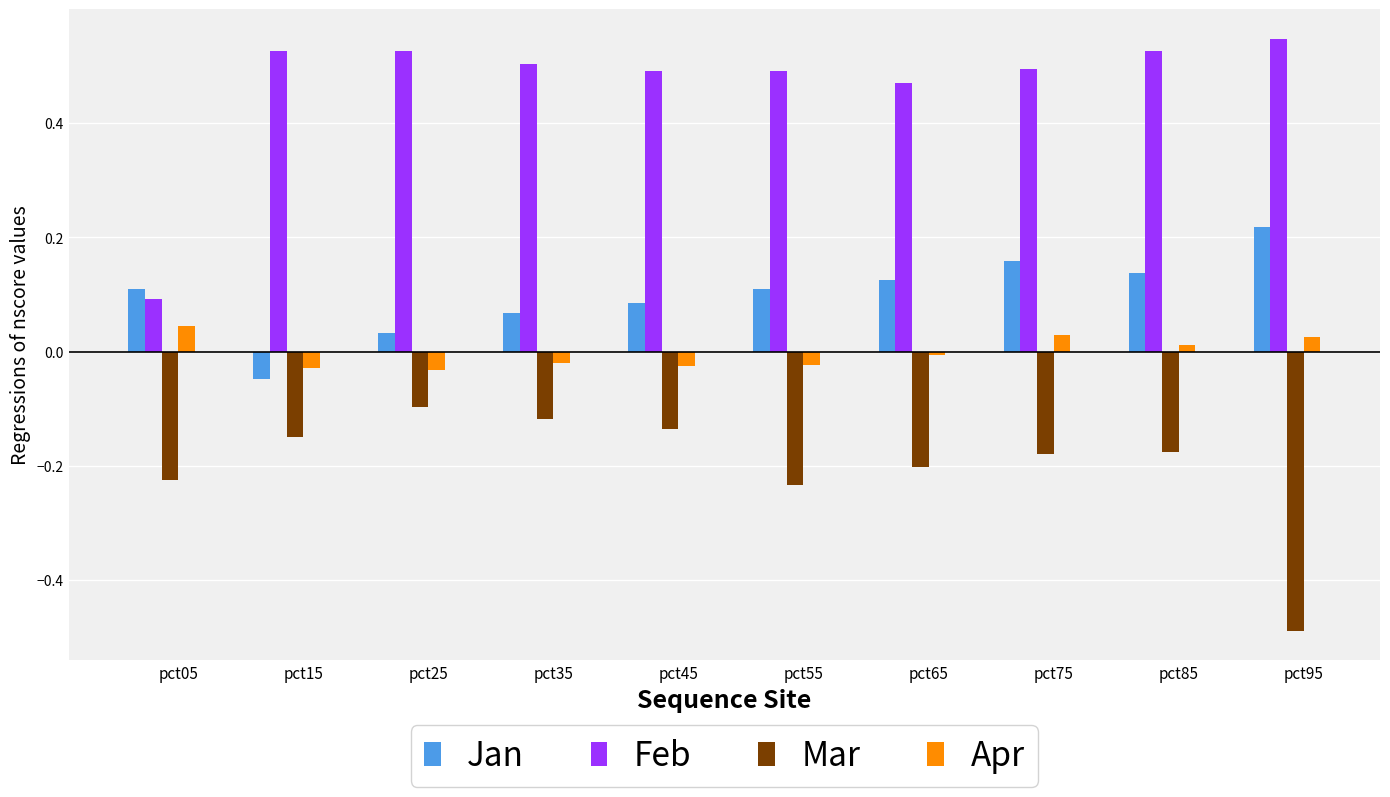

Which category has the highest value in the Feb series?

pct95